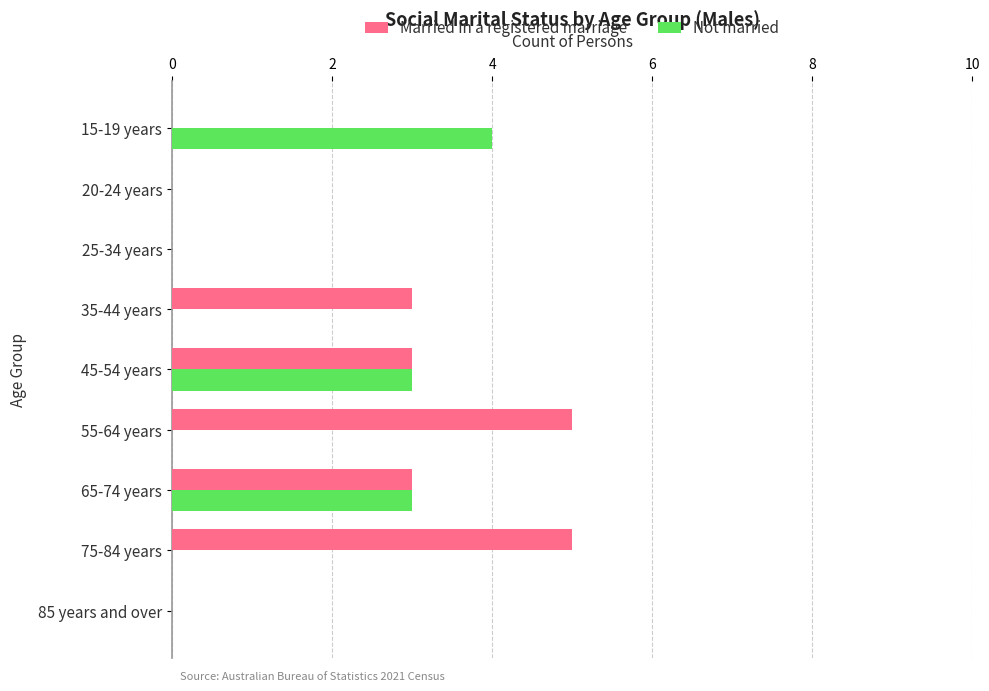

Is the value of Not married at 15-19 years greater than the value of Married in a registered marriage at 15-19 years?

Yes